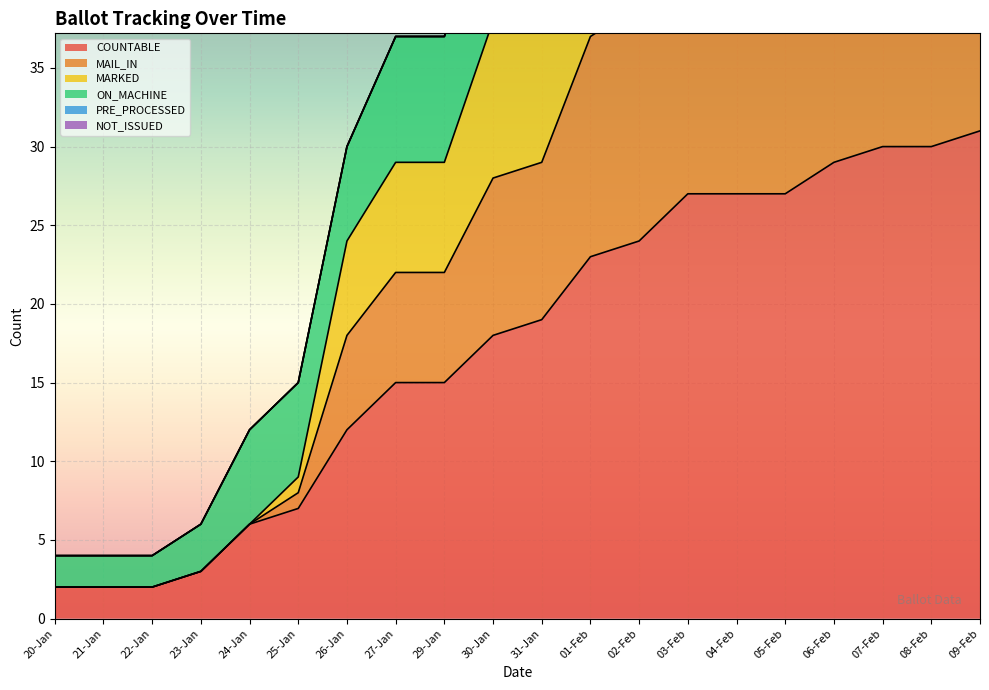

At which label does MAIL_IN reach its minimum?

20-Jan